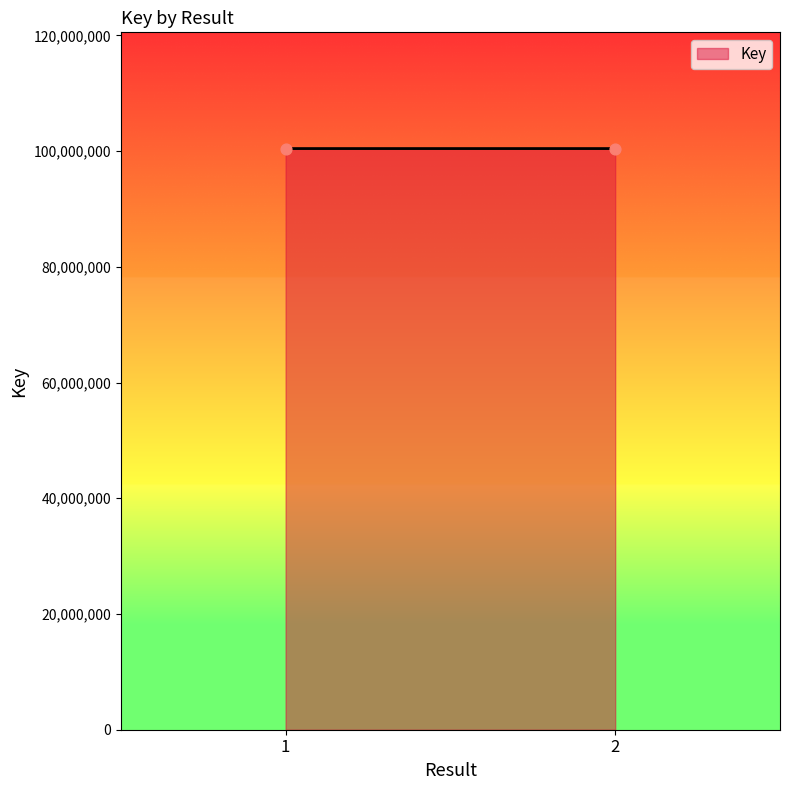

What is the range of Y values (max minus min)?

537